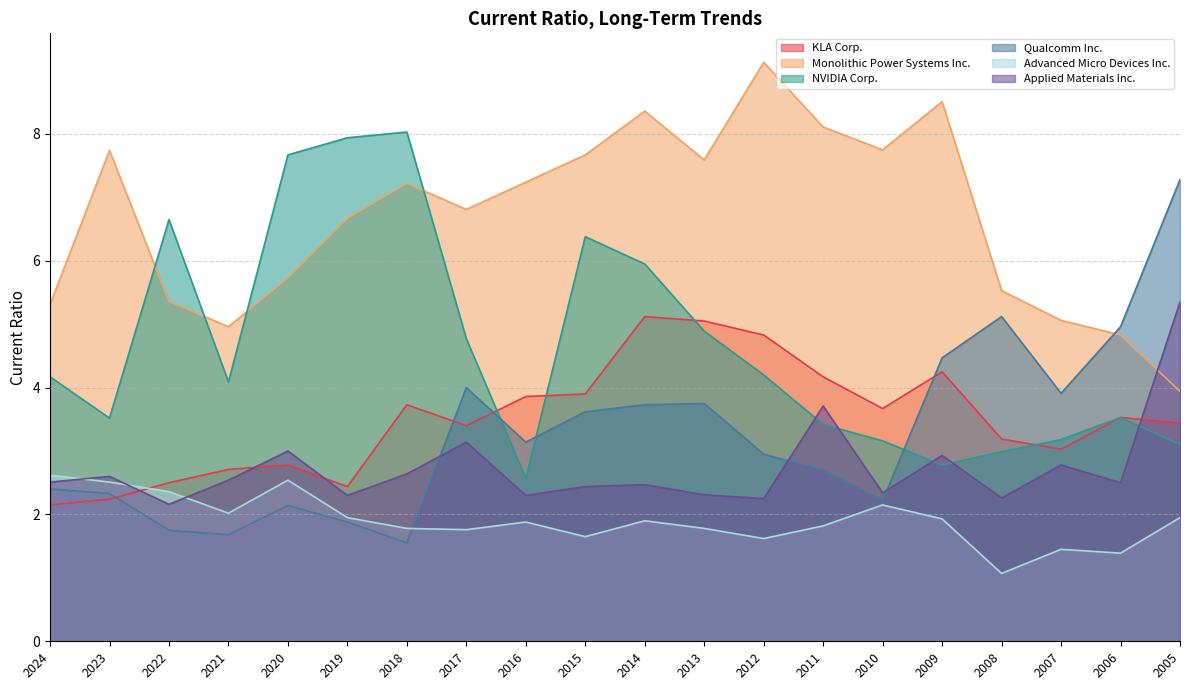

What value does the KLA Corp. series have at 2023?

2.2